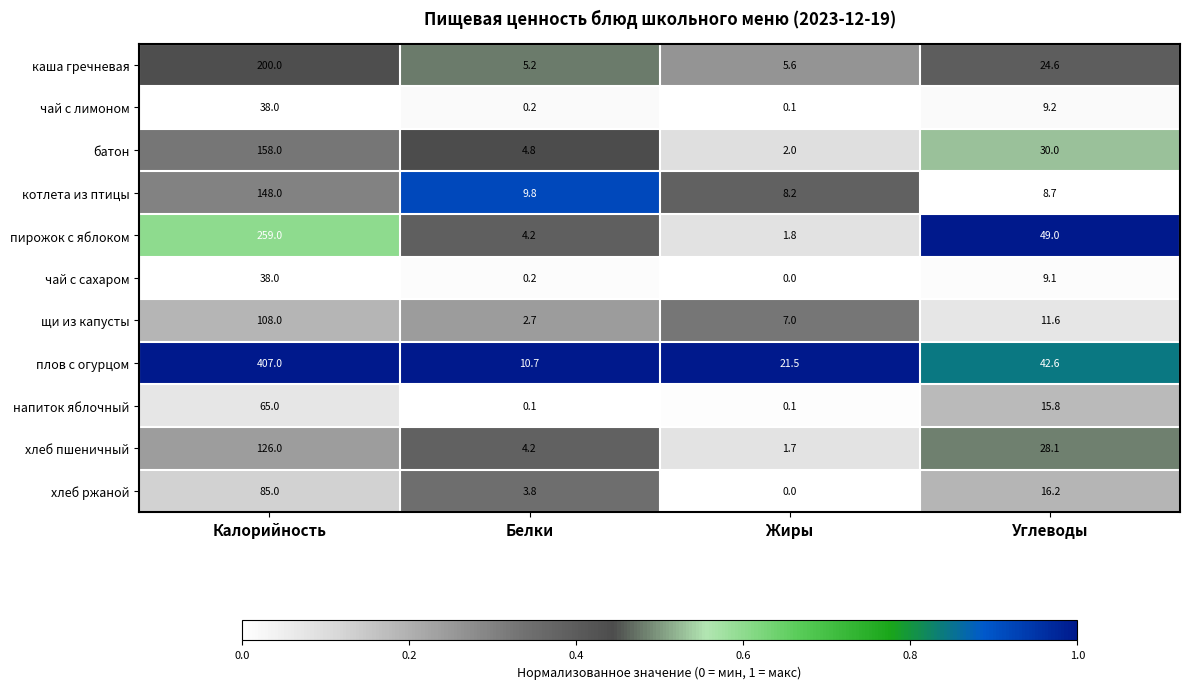

Which series has the largest total across all categories?

плов с огурцом